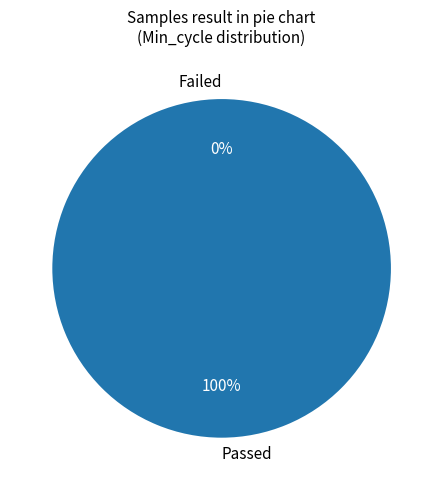

What percentage is the Passed slice, to the nearest percent?

100%